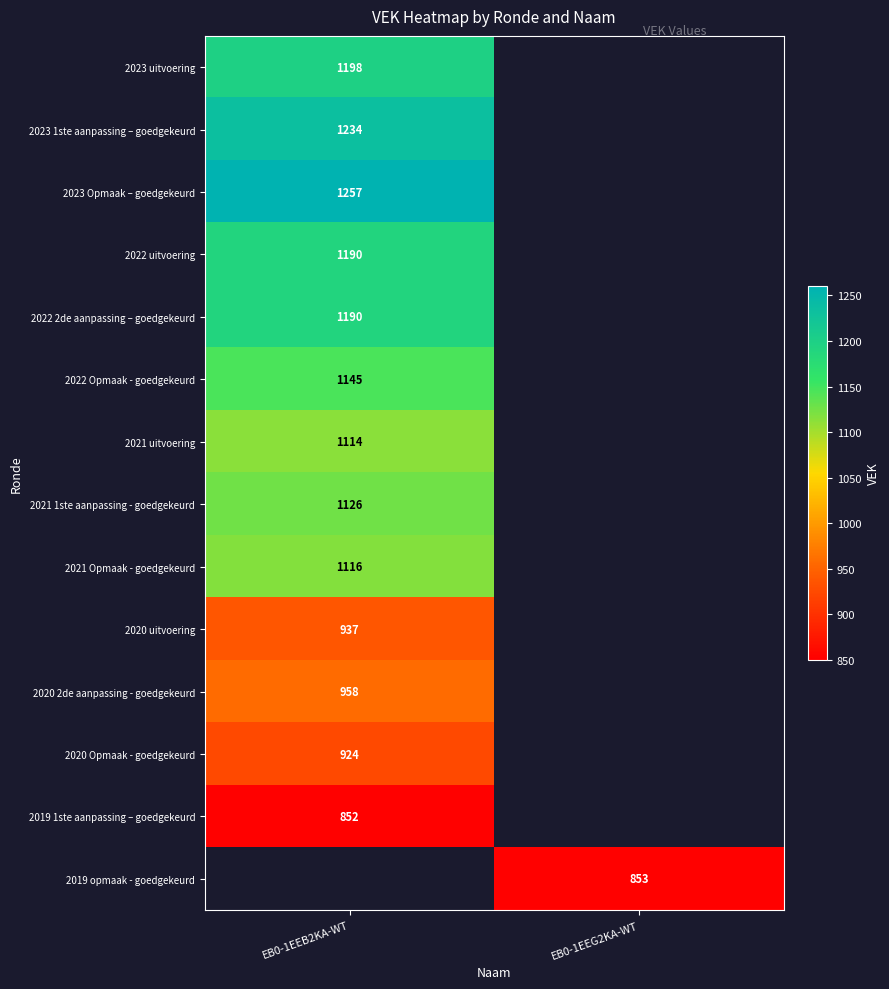

The value of 2021 Opmaak - goedgekeurd at EB0-1EEB2KA-WT is 1116. True or false?

True